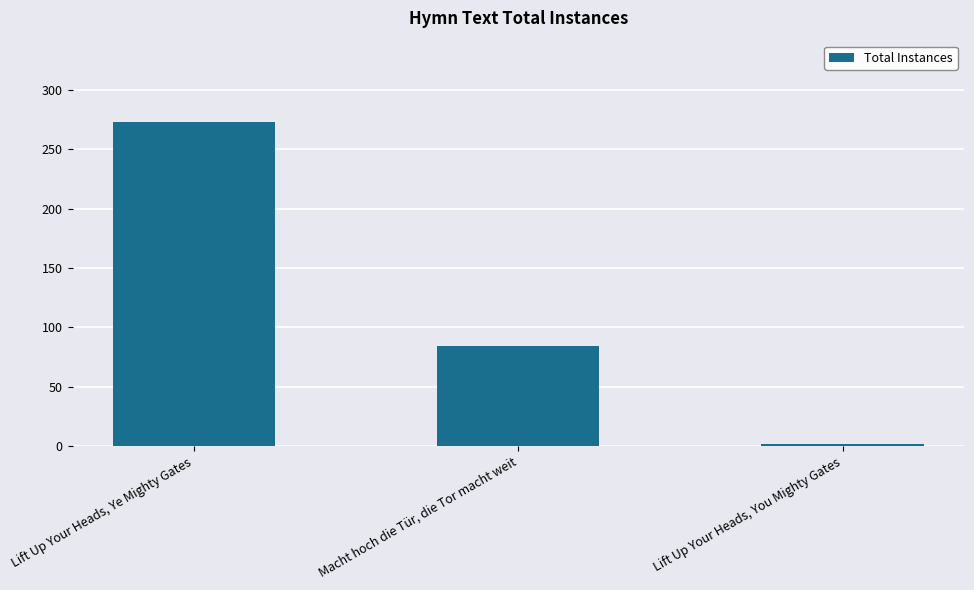

Rank the categories by value from highest to lowest.

Lift Up Your Heads, Ye Mighty Gates, Macht hoch die Tür, die Tor macht weit, Lift Up Your Heads, You Mighty Gates